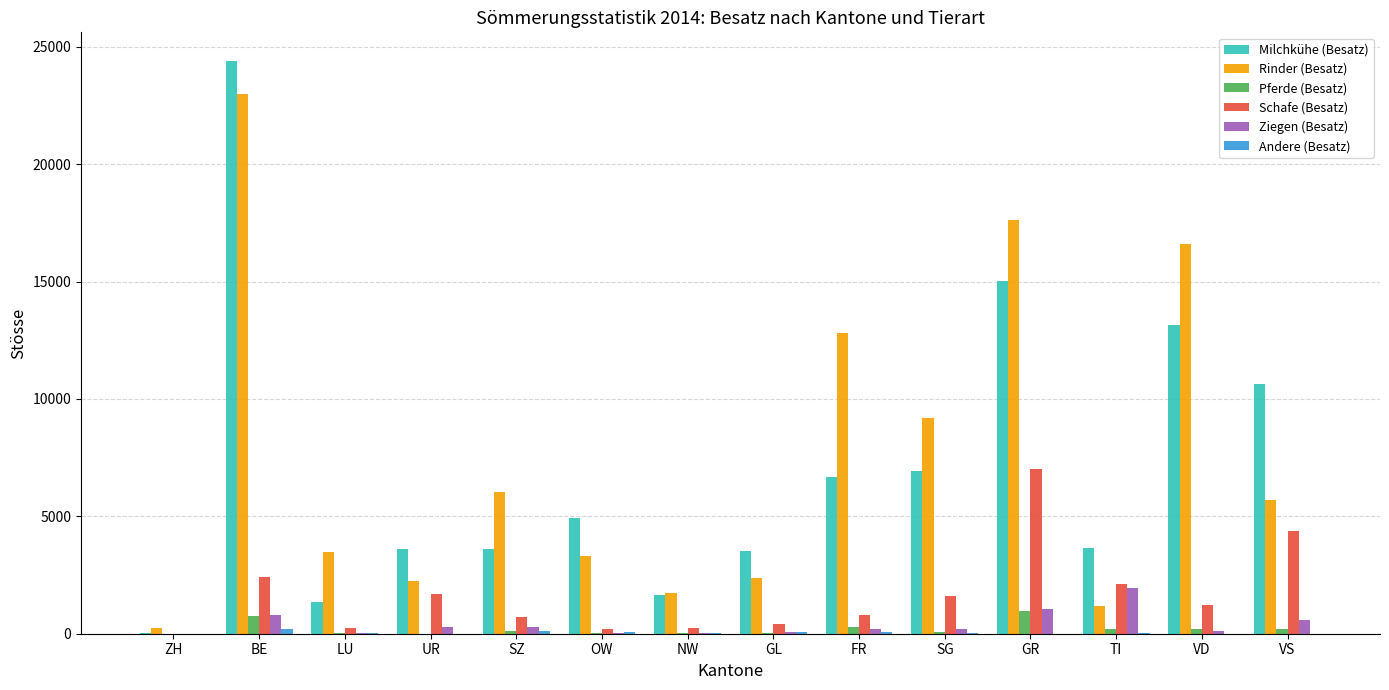

Is the value of Milchkühe (Besatz) at FR greater than the value of Schafe (Besatz) at VD?

Yes